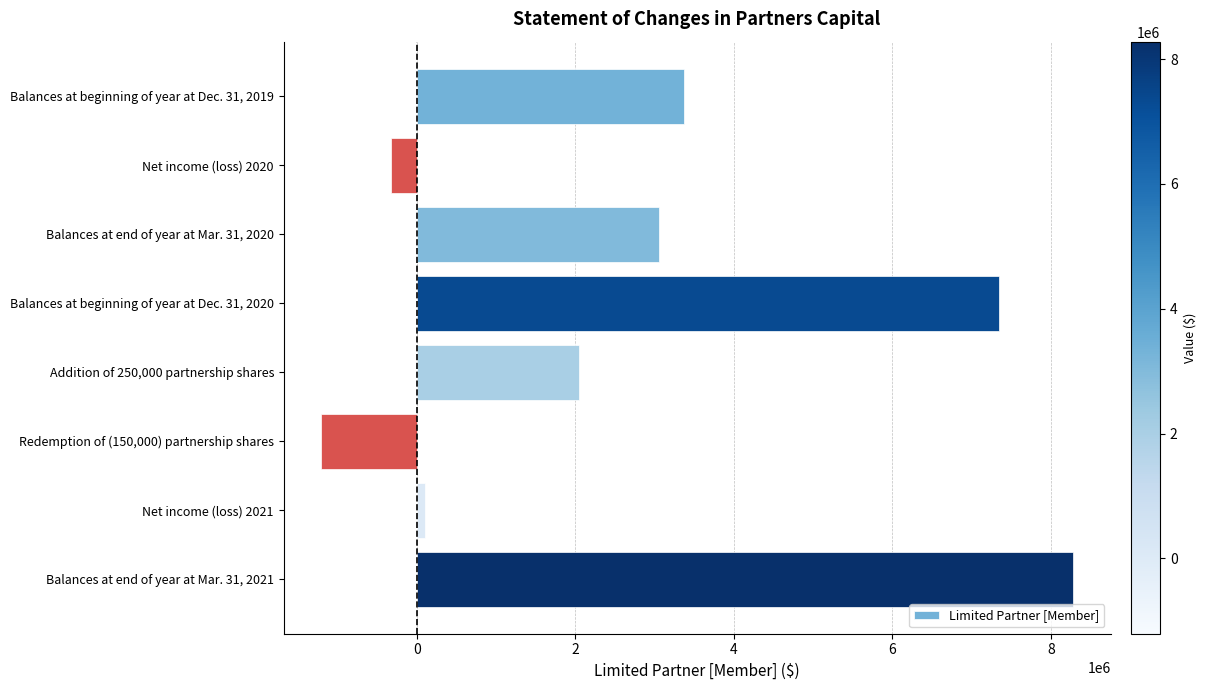

Which label corresponds to the largest value in the chart?

Balances at end of year at Mar. 31, 2021